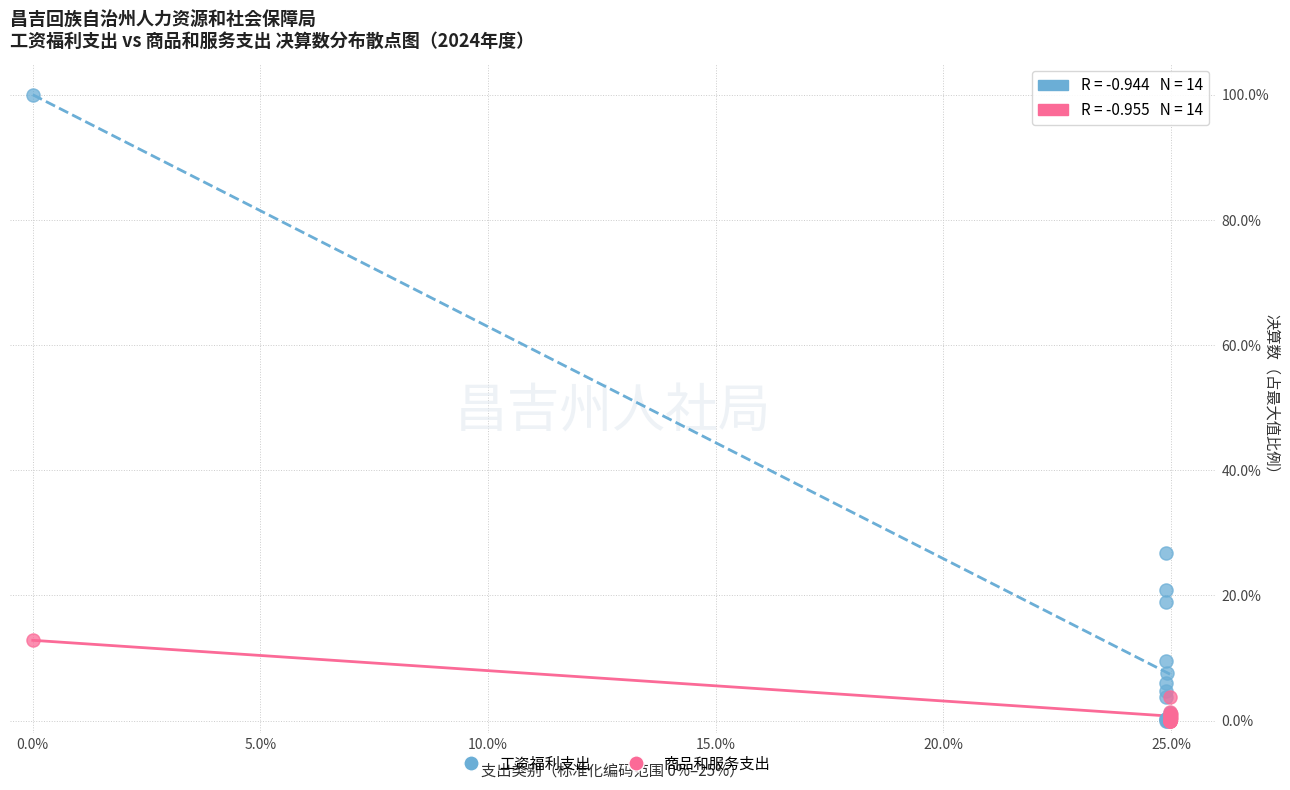

What are all the series names shown in the legend?

工资福利支出, 商品和服务支出